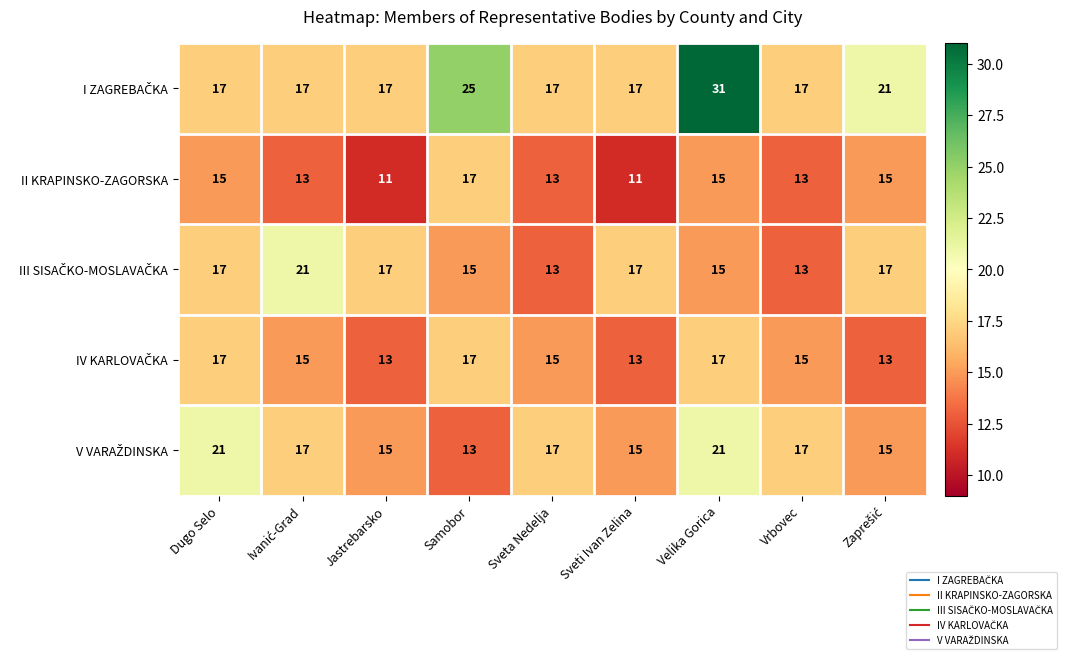

What is the greatest value displayed?

31